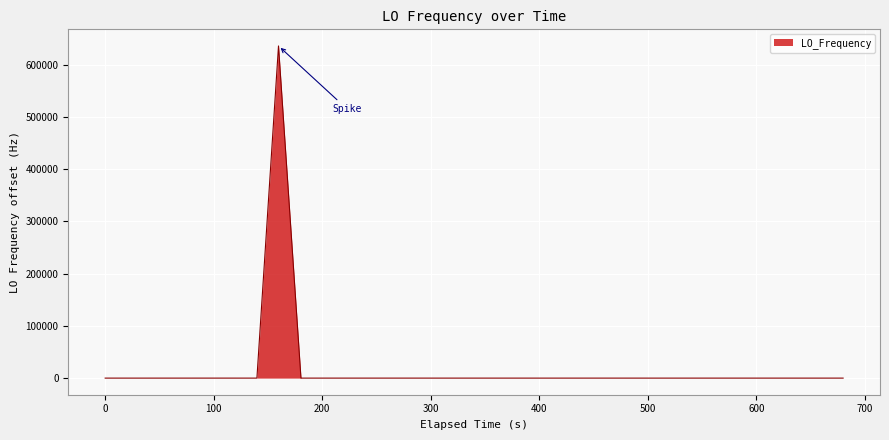

What is the greatest value displayed?

635713.7